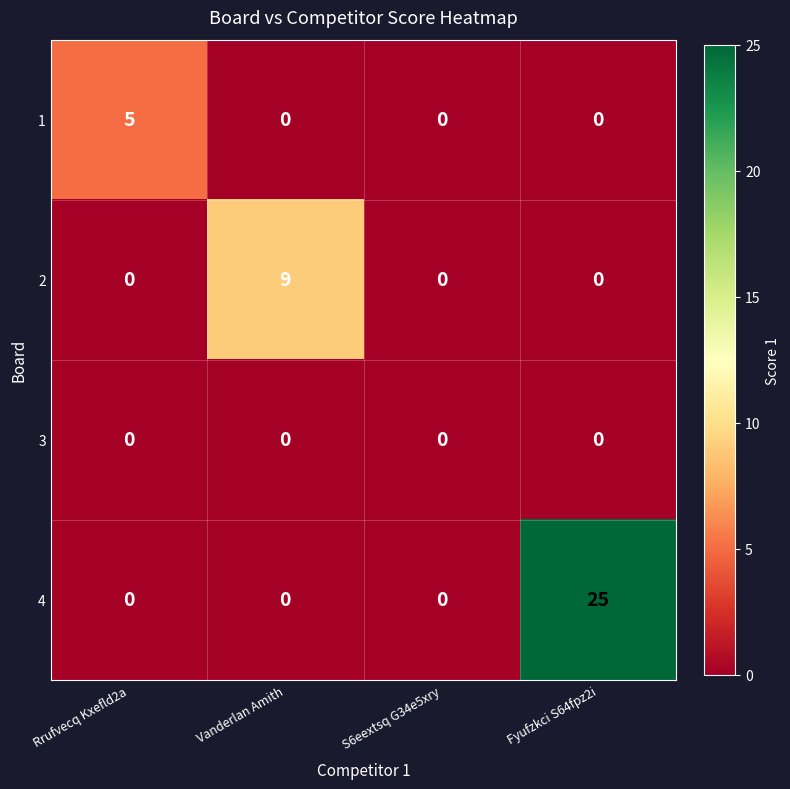

Reading right to left, transcribe all the data shown in this chart.

1: Fyufzkci S64fpz2i=0	S6eextsq G34e5xry=0	Vanderlan Amith=0	Rrufvecq Kxefld2a=5
2: Fyufzkci S64fpz2i=0	S6eextsq G34e5xry=0	Vanderlan Amith=9	Rrufvecq Kxefld2a=0
3: Fyufzkci S64fpz2i=0	S6eextsq G34e5xry=0	Vanderlan Amith=0	Rrufvecq Kxefld2a=0
4: Fyufzkci S64fpz2i=25	S6eextsq G34e5xry=0	Vanderlan Amith=0	Rrufvecq Kxefld2a=0